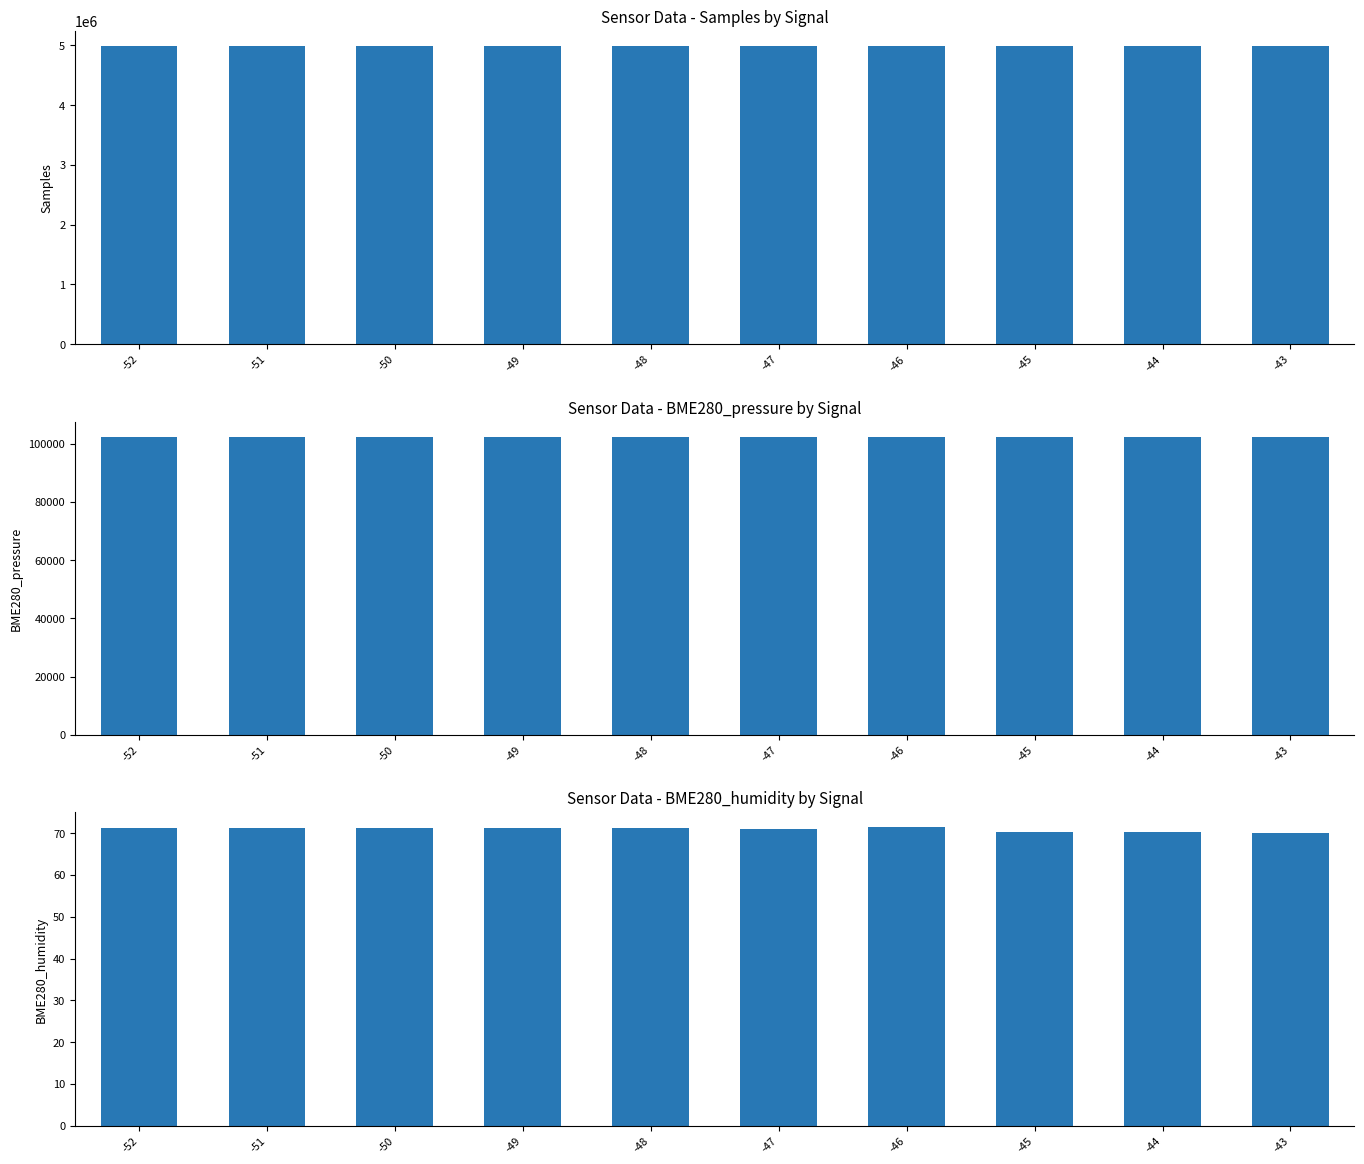

List the labels in order of BME280_pressure value, largest first.

-51, -48, -52, -47, -50, -49, -44, -46, -45, -43